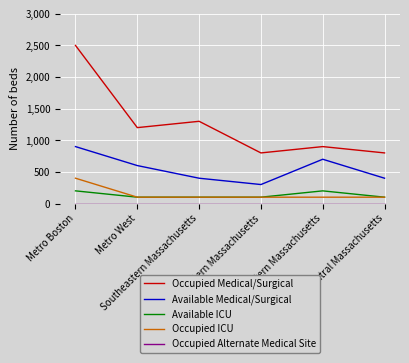

What is the average value of the Occupied ICU series?

150